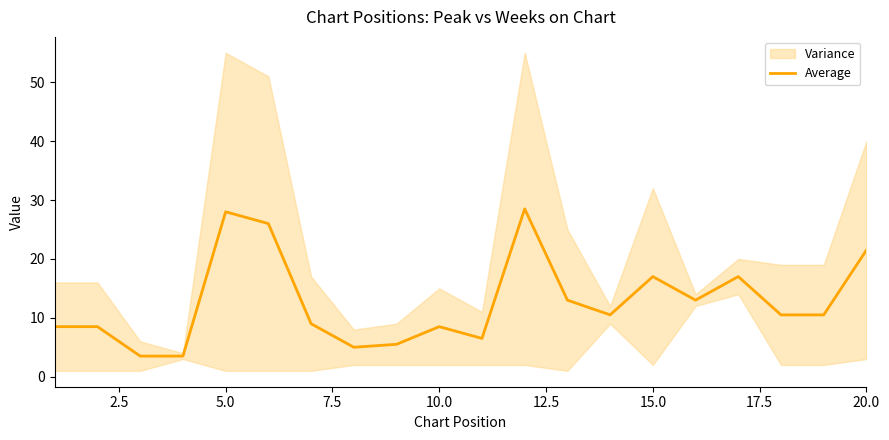

Does the chart display data point markers on the line(s)?

No